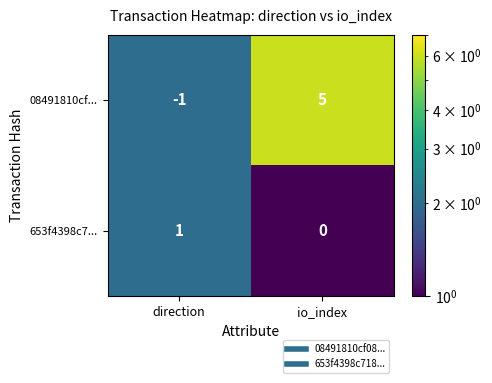

Which series has the largest range (max minus min)?

08491810cf...